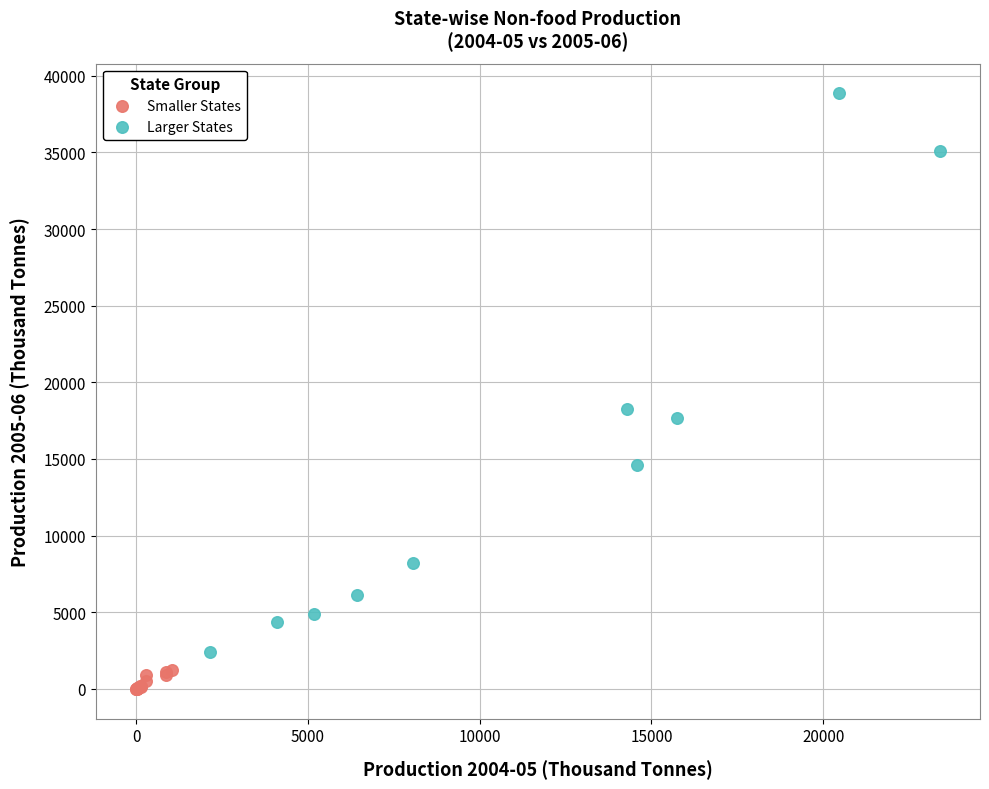

Which series has the largest Y range (max minus min)?

Larger States